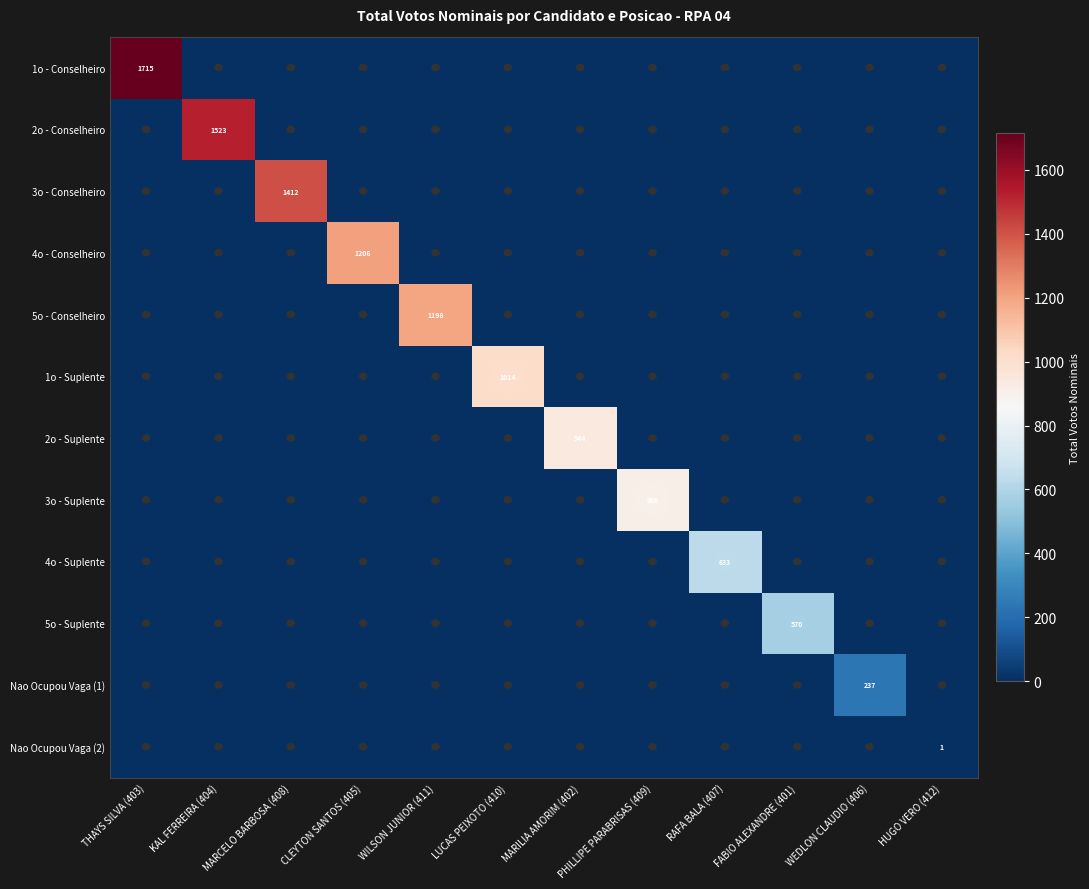

How many categories are shown in the chart?

12